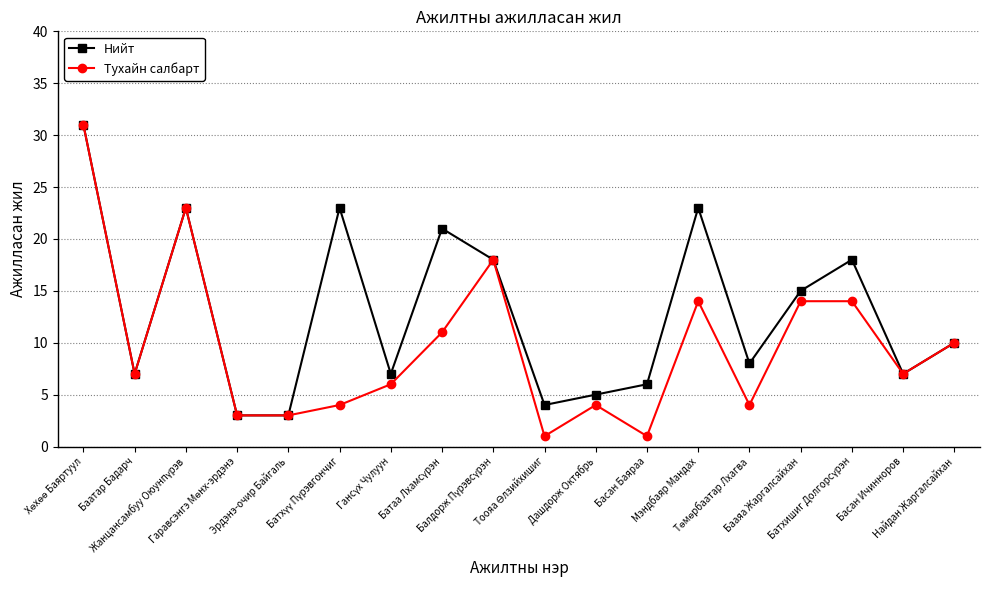

True or false: Нийт has more than 1 points higher than both neighbors.

True